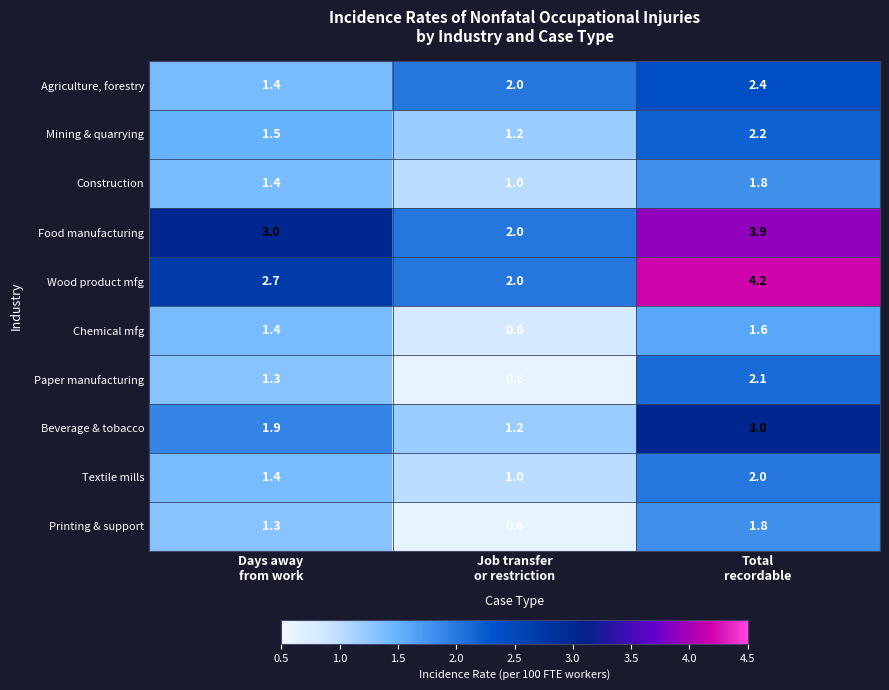

Which series has the largest range (max minus min)?

Wood product mfg